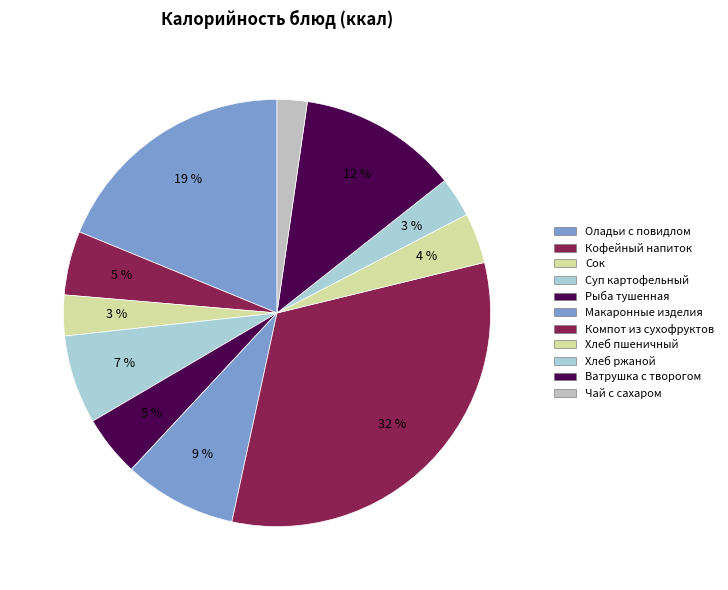

How many segments does this pie chart have?

11